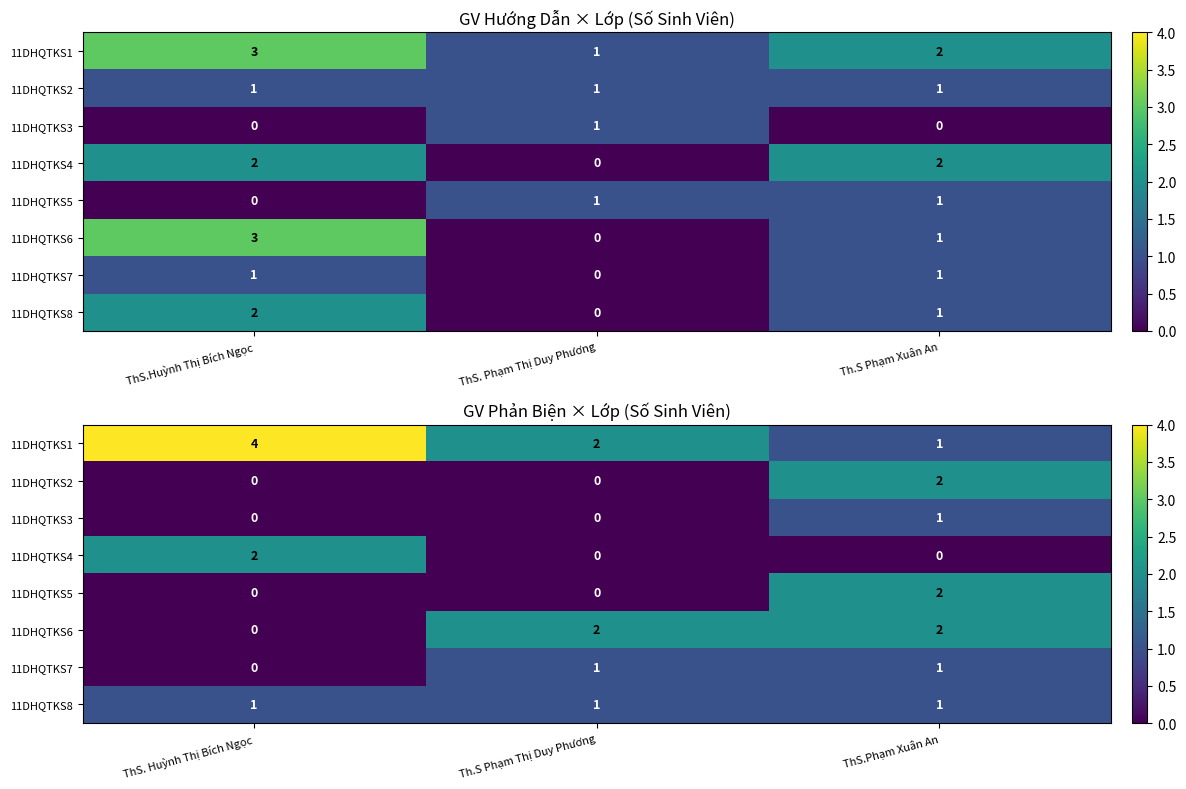

Count the number of data series in this chart.

8